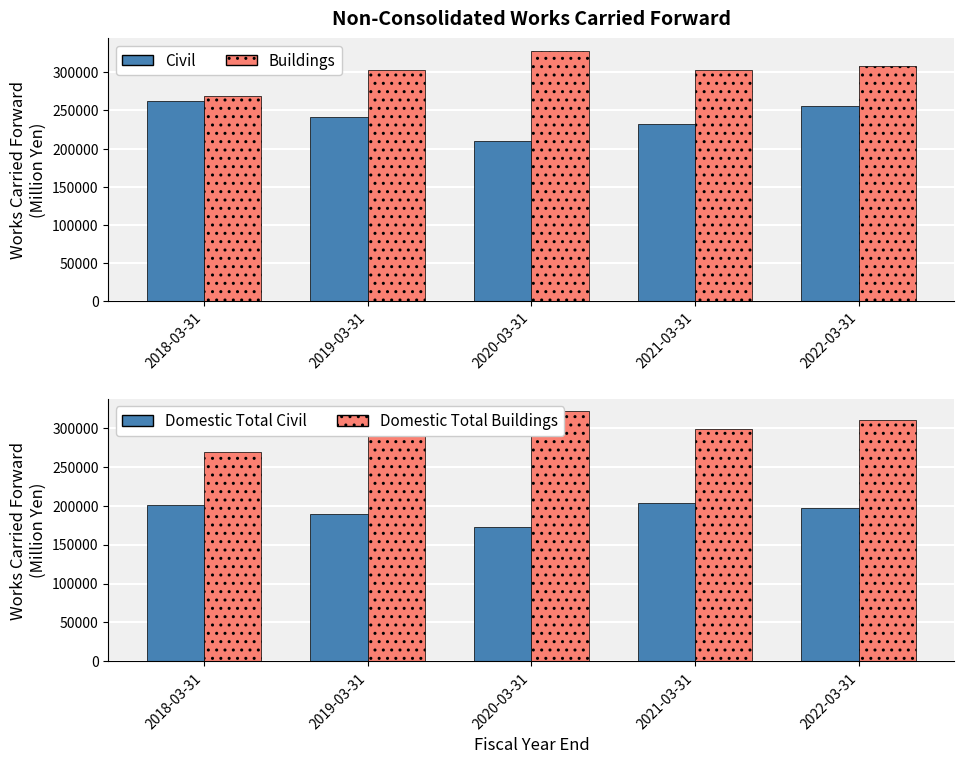

Which series has the largest total across all categories?

Buildings